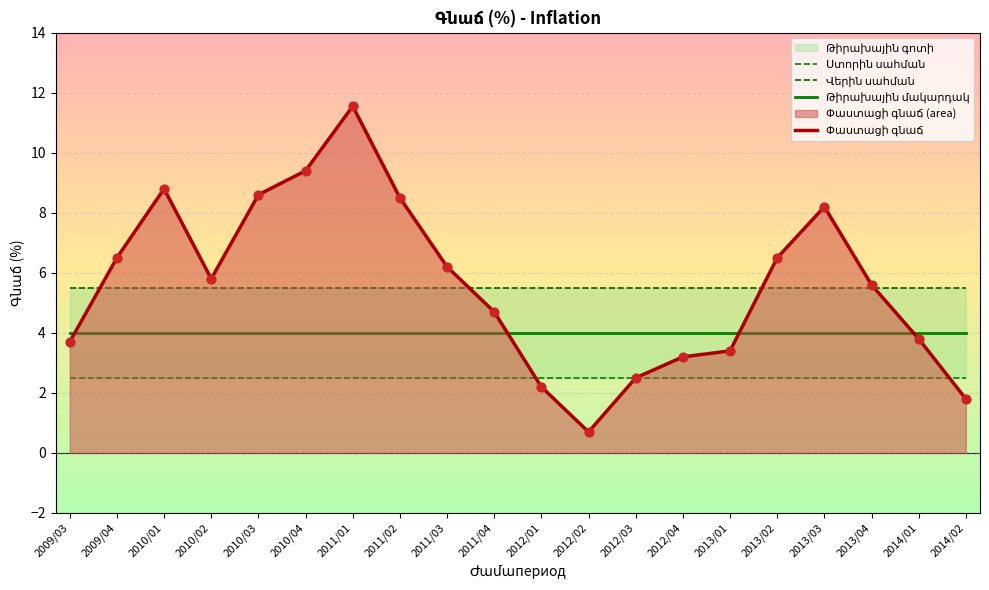

At which category is the sum across all series the highest?

2011/01